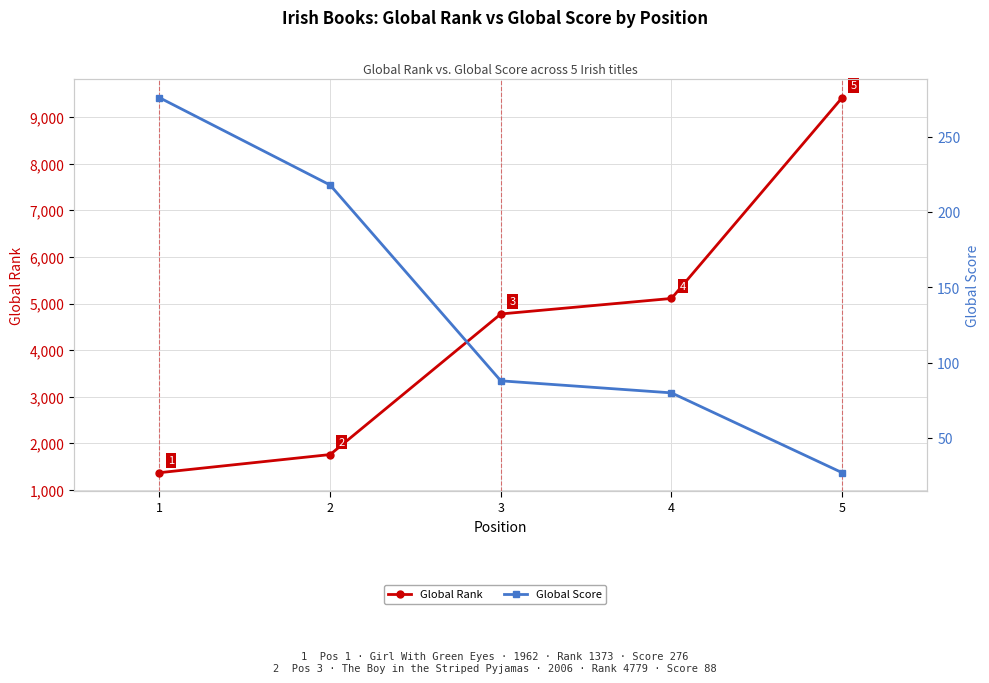

List the labels in order of Global Rank value, smallest first.

1, 2, 3, 4, 5